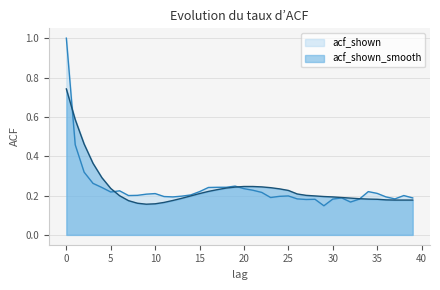

Which series has the widest spread of values?

acf_shown